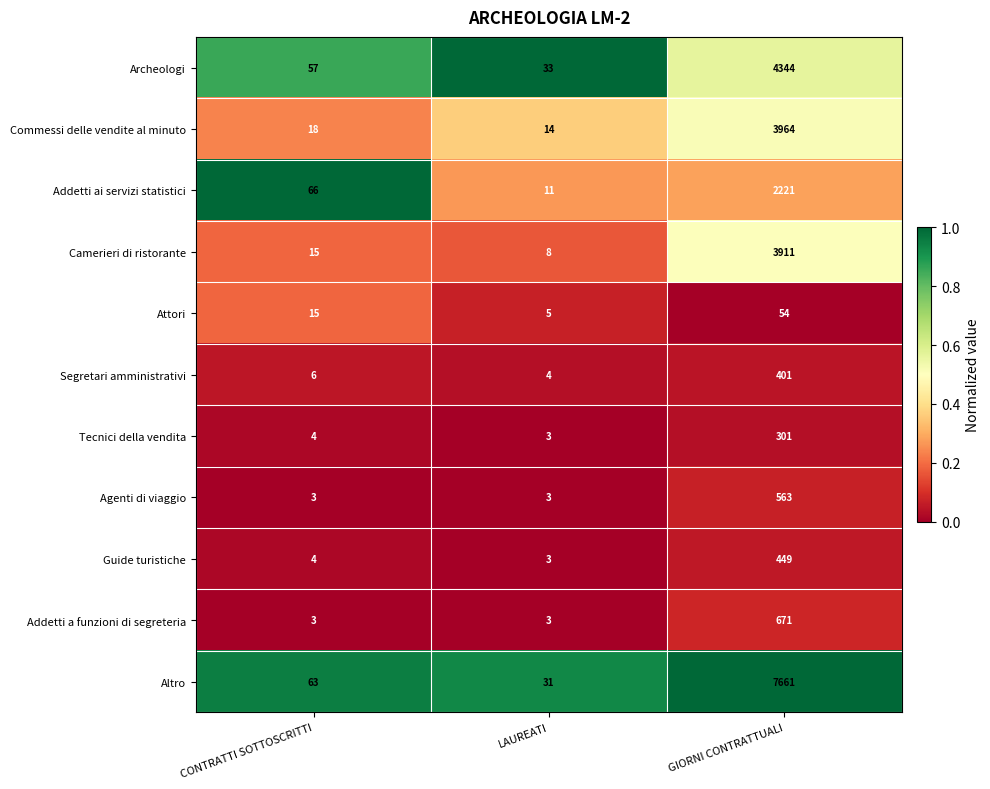

True or false: Camerieri di ristorante has a value of 15 at CONTRATTI SOTTOSCRITTI.

True